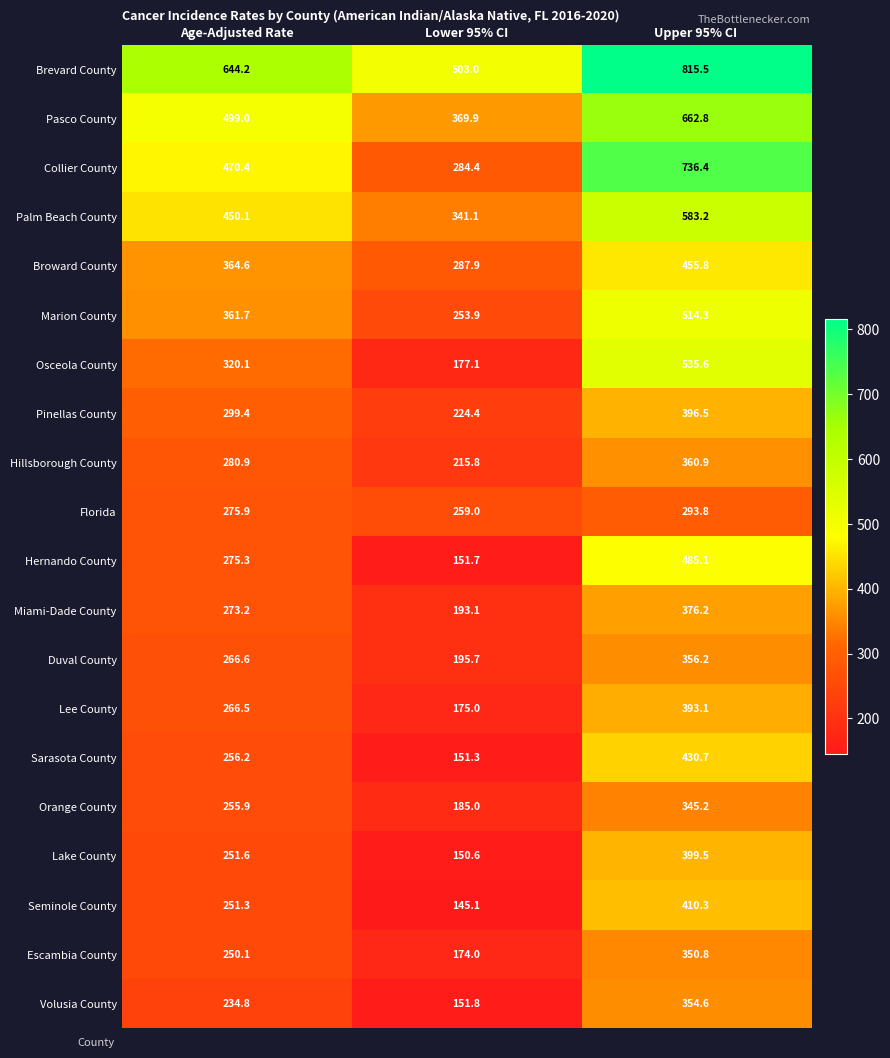

Which category has the highest value across all series?

Upper 95% CI